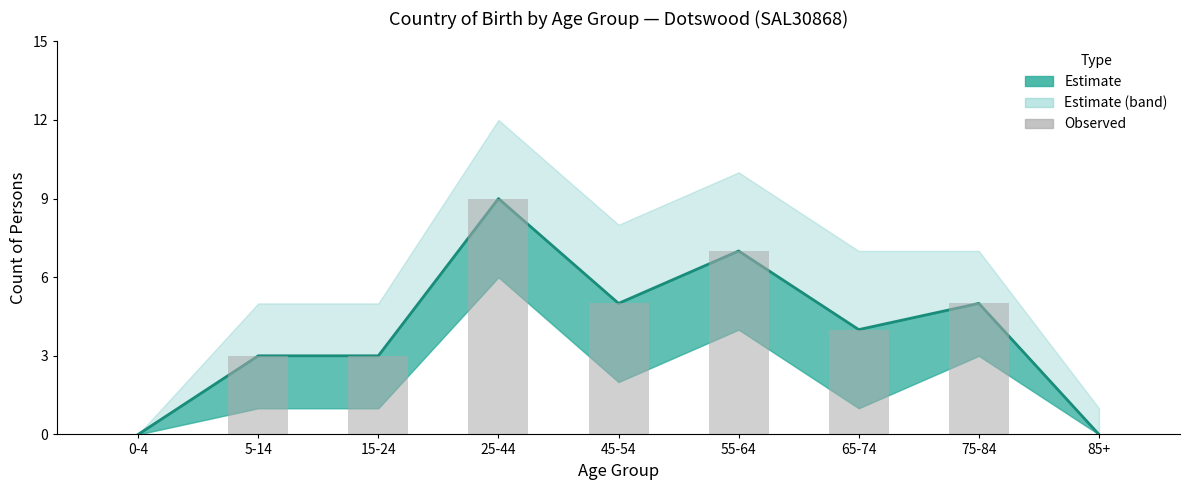

Is it true that the value at 0-4 is 6?

False